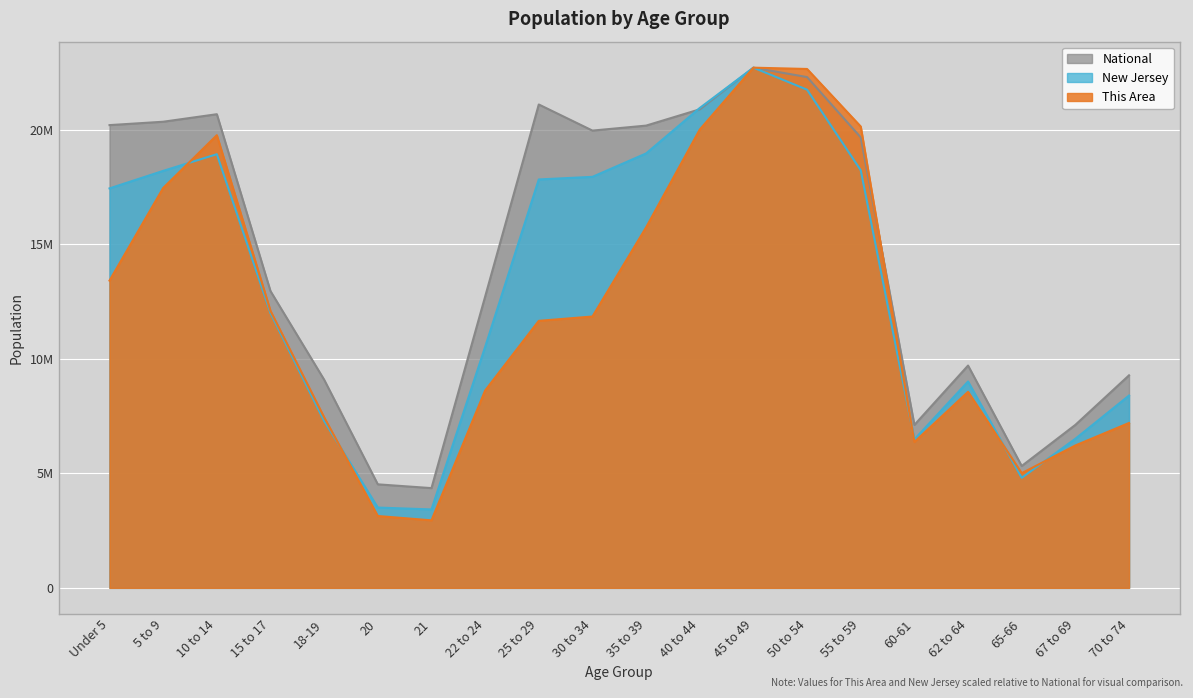

Where is the first local maximum for This Area?

10 to 14